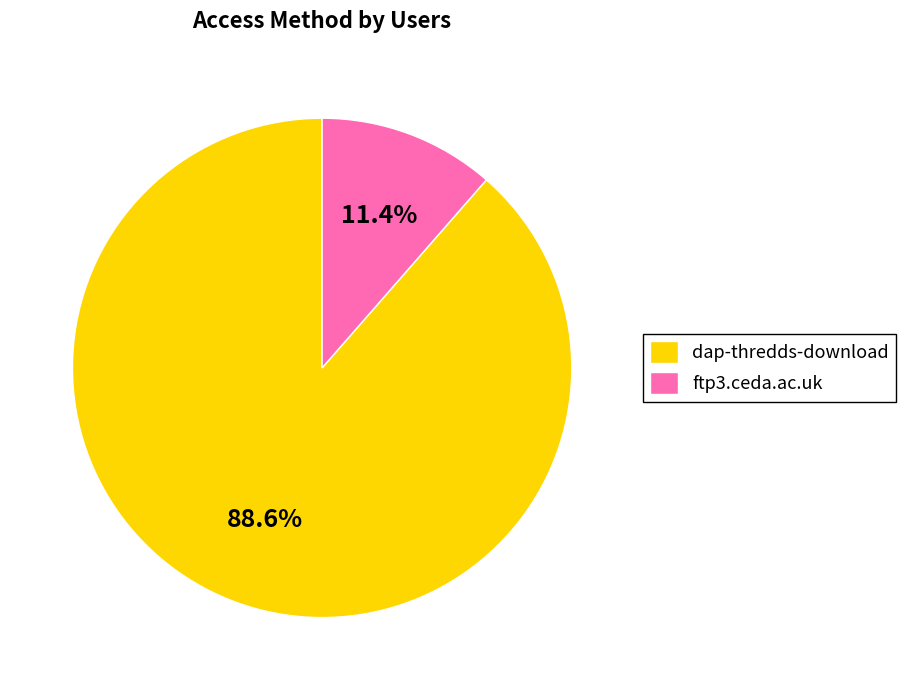

Count the number of slices in the pie.

2